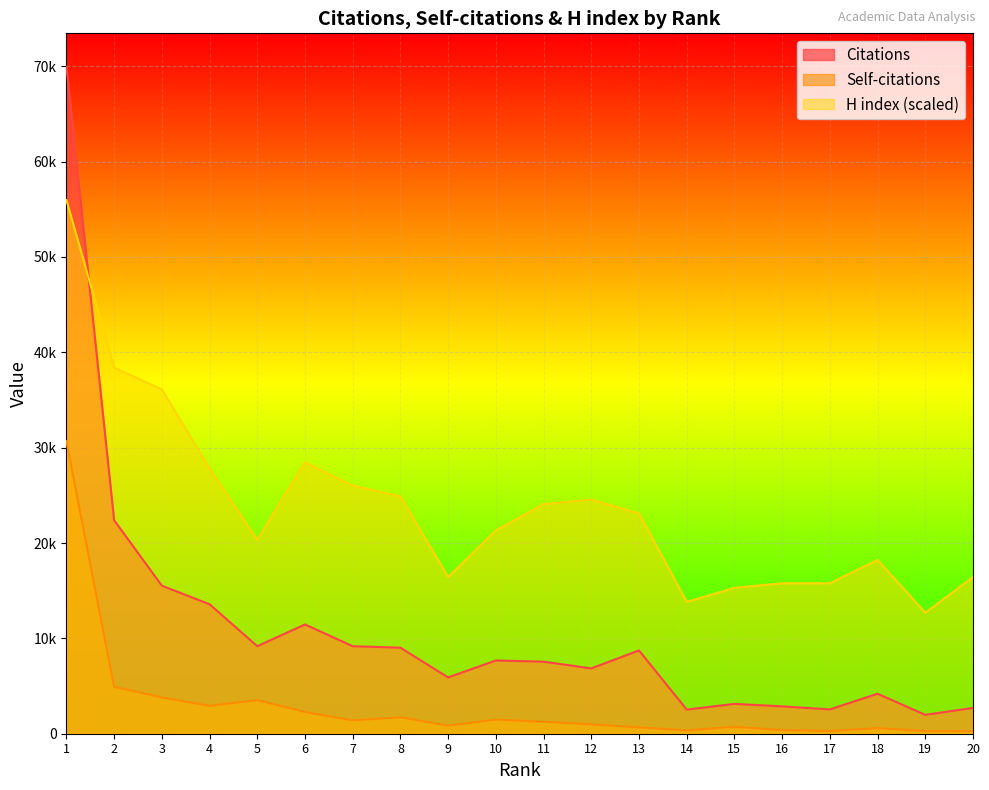

Which series ends up on top after the final intersection of H index and Citations?

H index